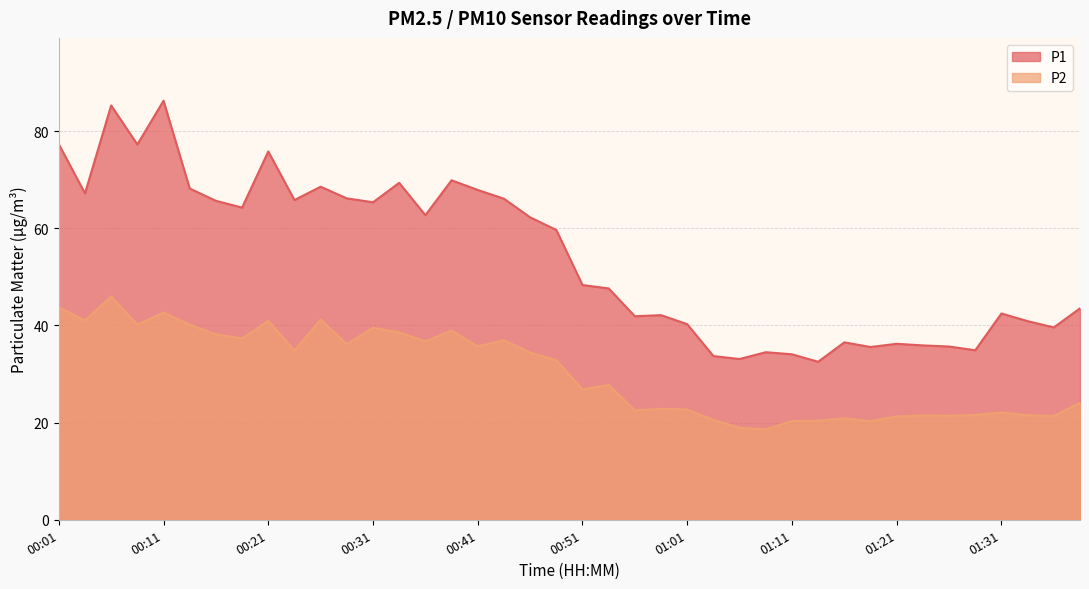

The value of P1 at 01:36 is 39.6. True or false?

True